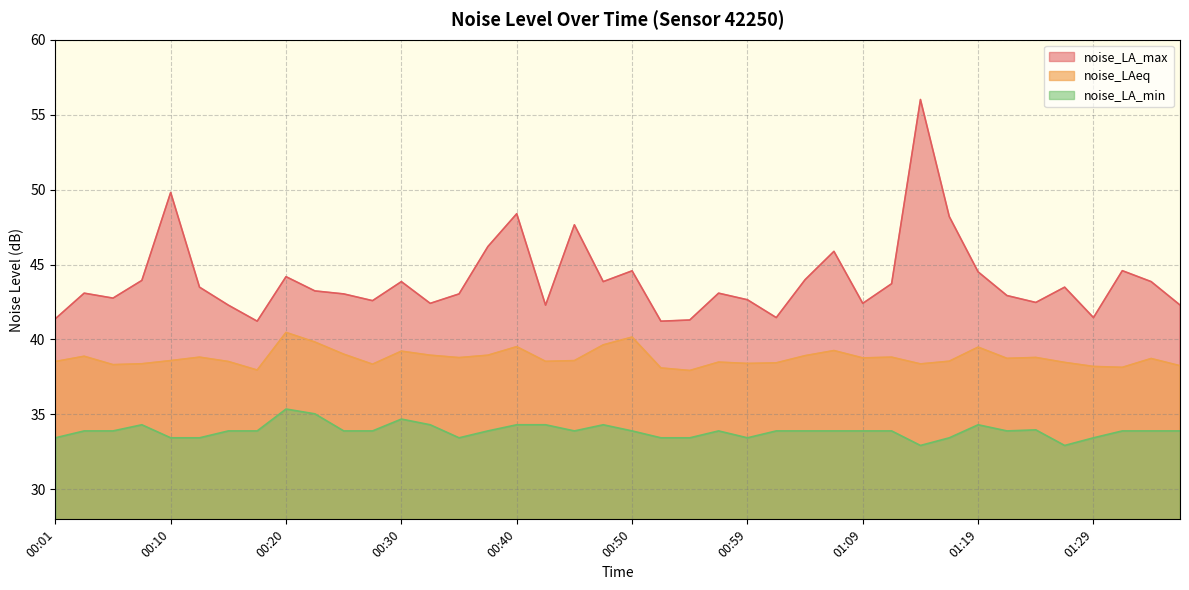

How many data points in noise_LAeq are less than 38?

2